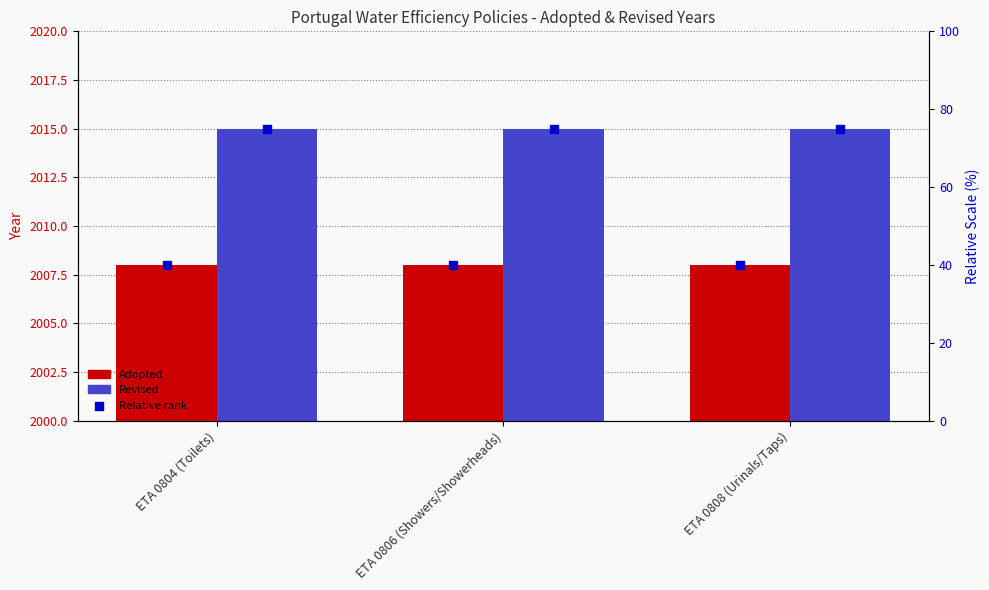

Which series has the largest total across all categories?

Revised